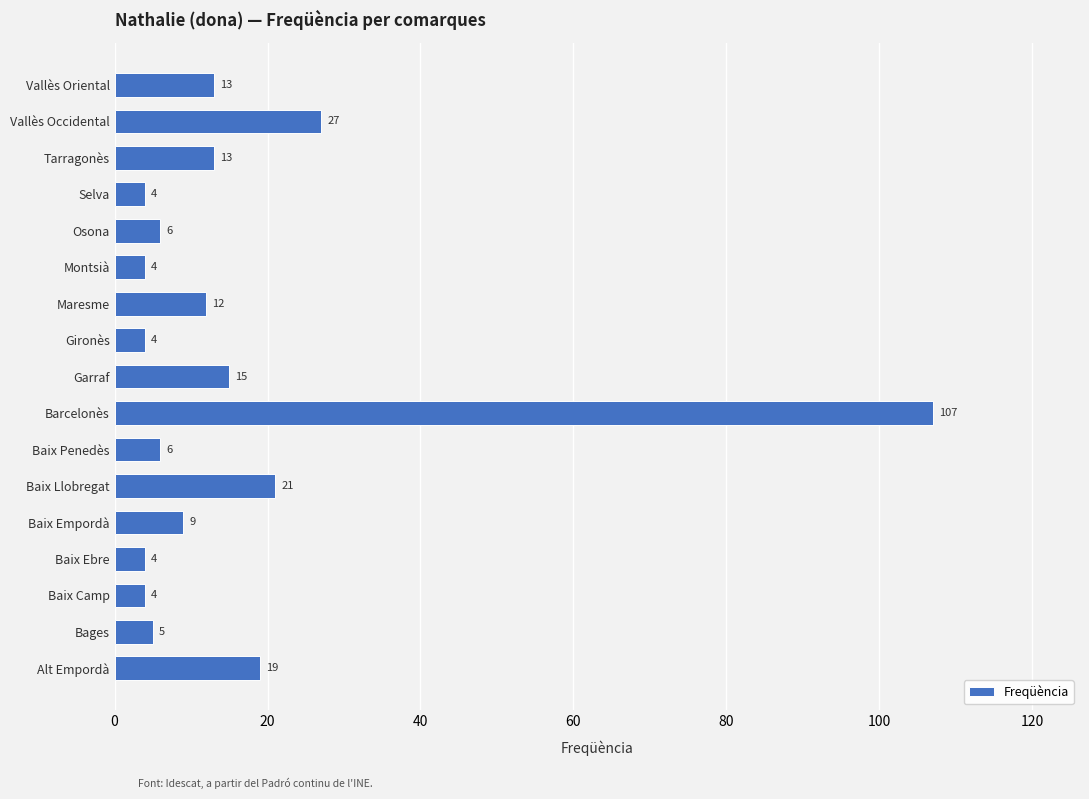

How many bars are there in total?

17